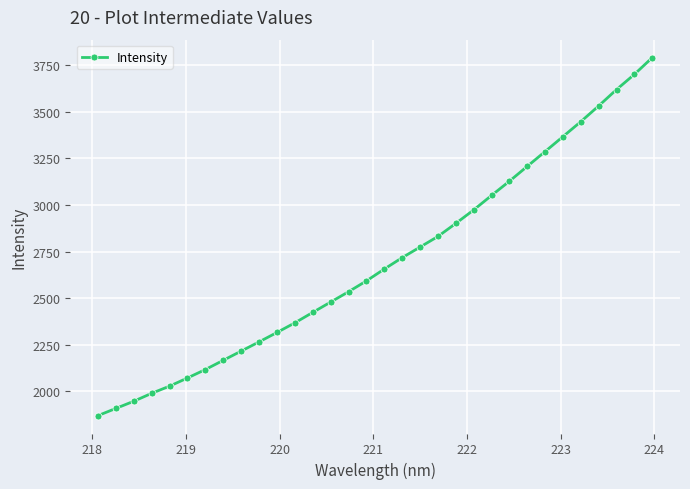

How many values exceed 2656?

16